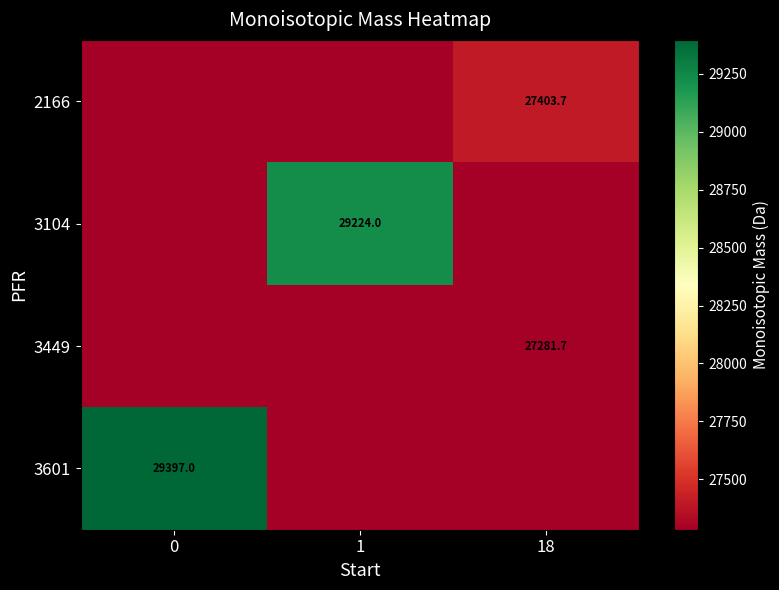

The value of 3601 at 0 is 29397.0. True or false?

True